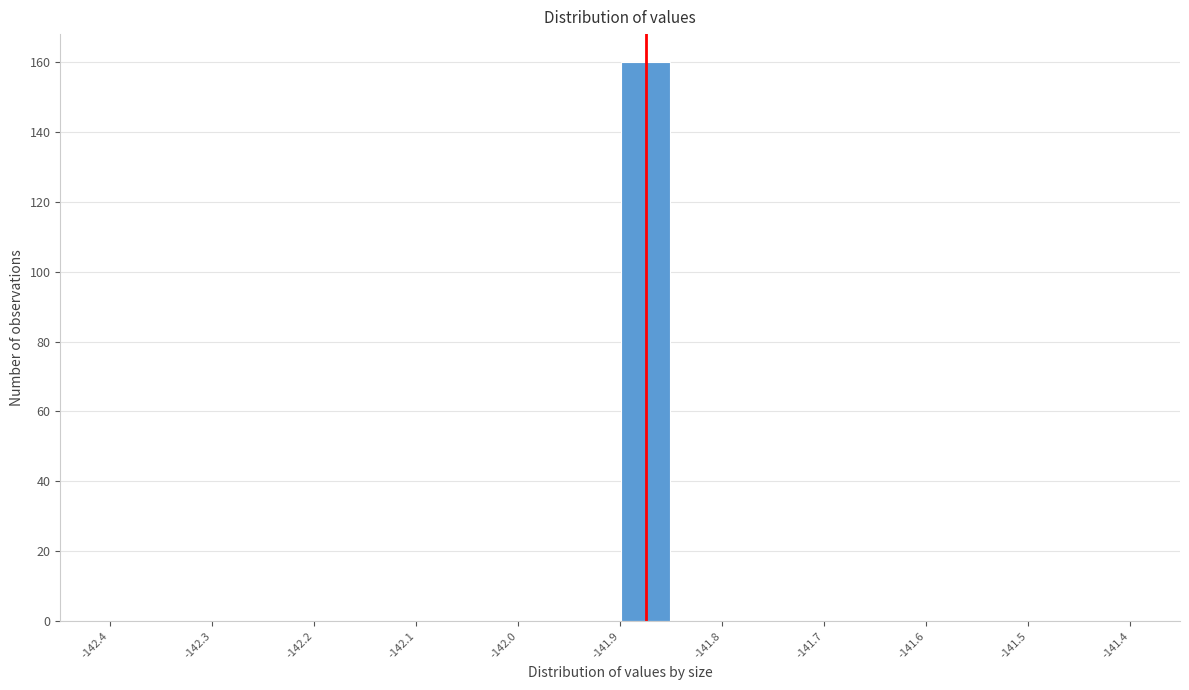

Reading left to right, transcribe this chart: for each bar, give the range it covers on the x-axis and its height. The values are not printed on the chart, so give them approximately, as read against the axis.

-142.39 to -142.34: 0
-142.34 to -142.29: 0
-142.29 to -142.24: 0
-142.24 to -142.19: 0
-142.19 to -142.14: 0
-142.14 to -142.09: 0
-142.09 to -142.04: 0
-142.04 to -141.99: 0
-141.99 to -141.94: 0
-141.94 to -141.89: 0
-141.89 to -141.84: 160
-141.84 to -141.79: 0
-141.79 to -141.74: 0
-141.74 to -141.69: 0
-141.69 to -141.64: 0
-141.64 to -141.59: 0
-141.59 to -141.54: 0
-141.54 to -141.49: 0
-141.49 to -141.44: 0
-141.44 to -141.39: 0